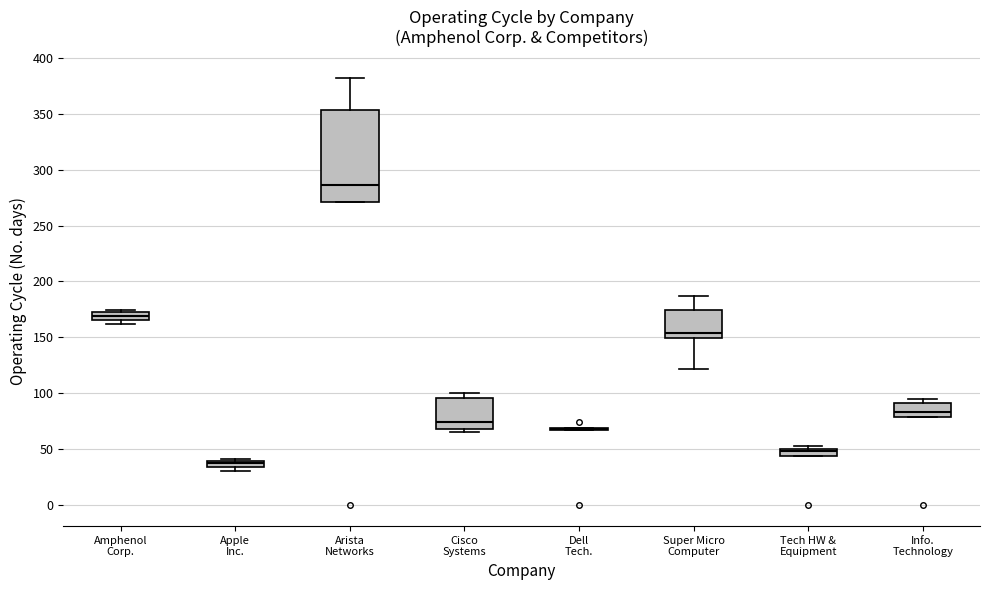

Comparing the boxes themselves (not the whiskers), which one is the tallest?

Arista Networks